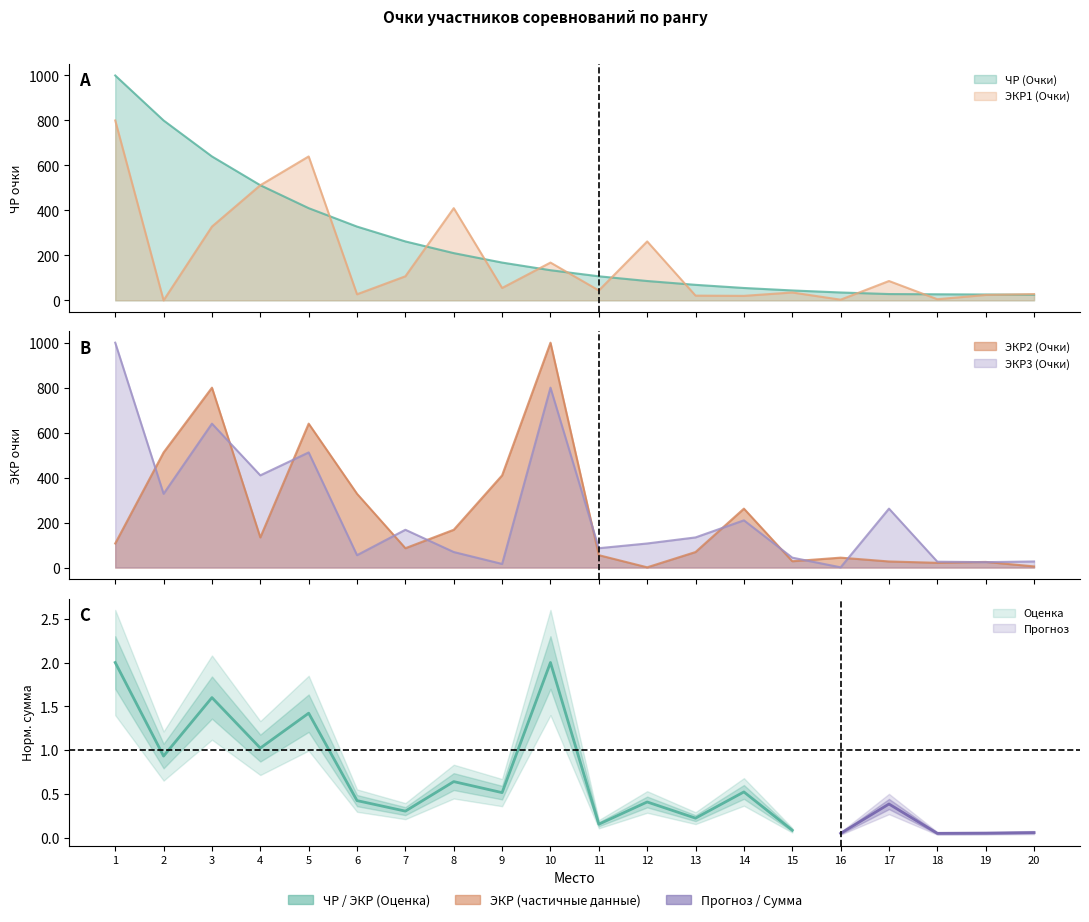

What is the total value across all series at 6?

738